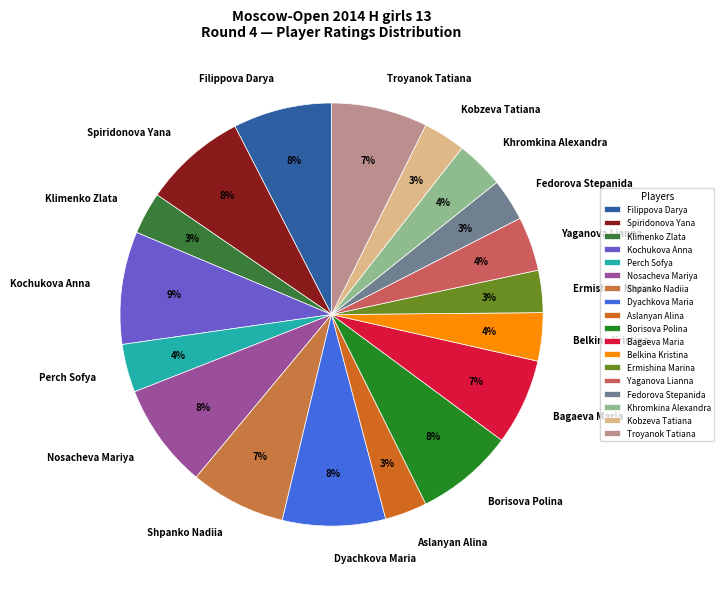

Is Kobzeva Tatiana the majority of the pie?

No